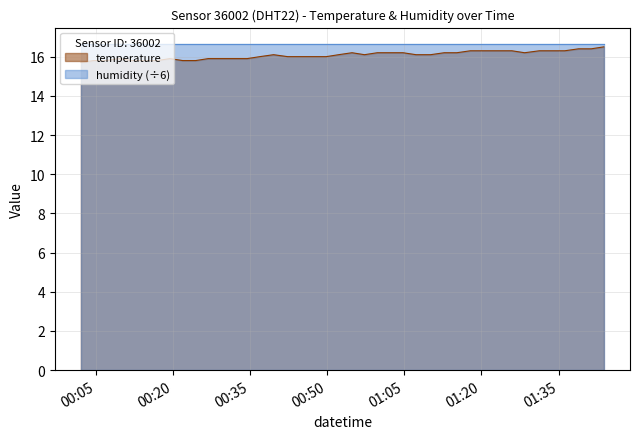

Which series has the largest range (max minus min)?

temperature